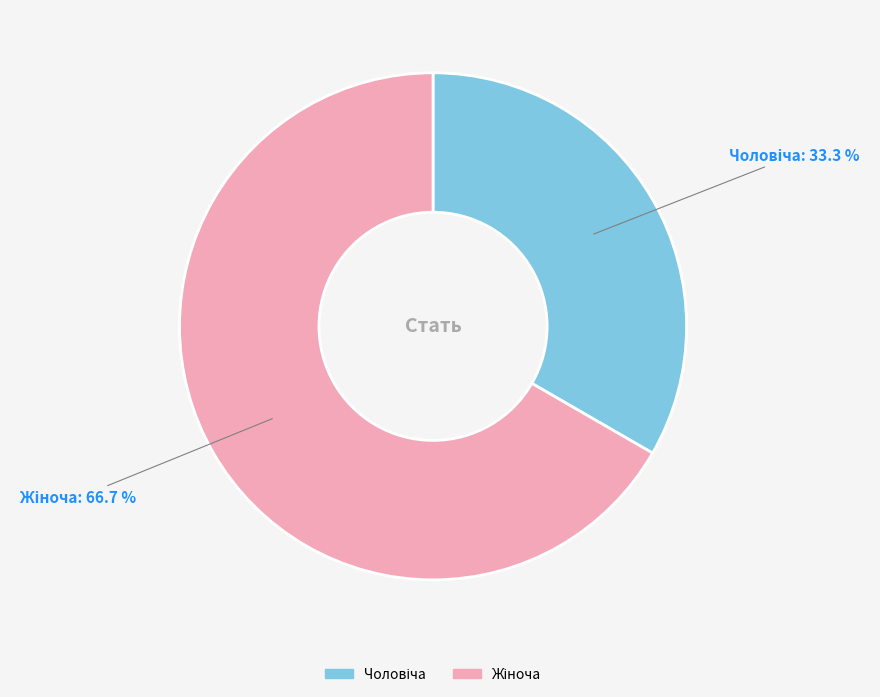

How many segments does this pie chart have?

2